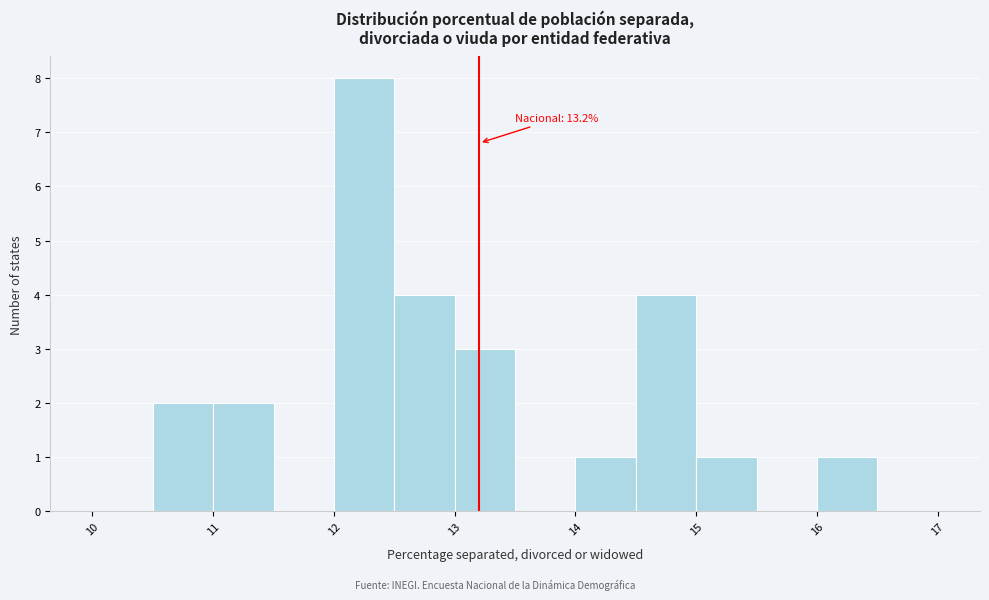

Which range on the x-axis has the tallest bar?

12.0 to 12.5